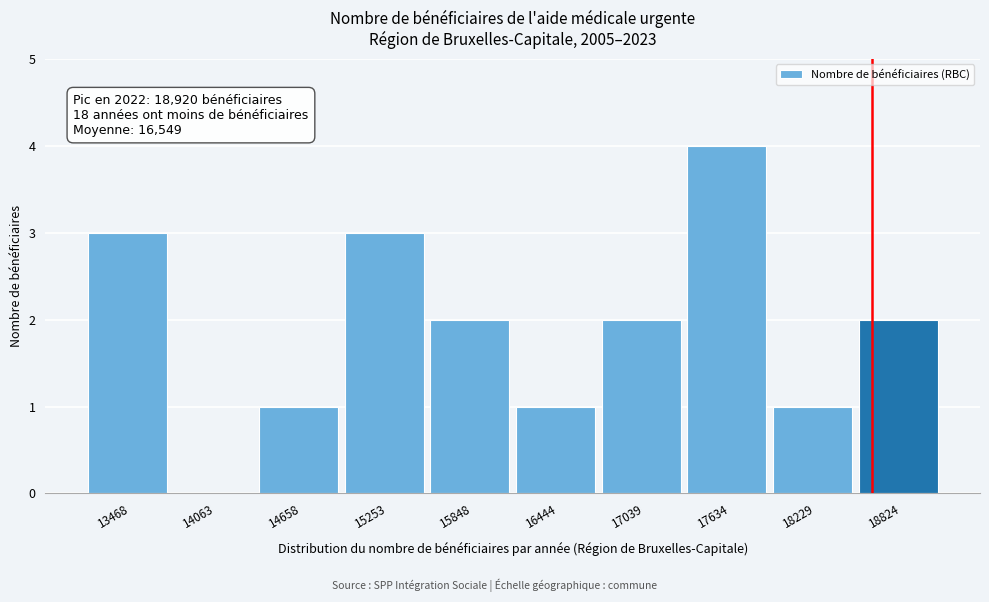

Reading left to right, transcribe all the data shown in this chart.

13468=3	14063=0	14658=1	15253=3	15848=2	16444=1	17039=2	17634=4	18229=1	18824=2